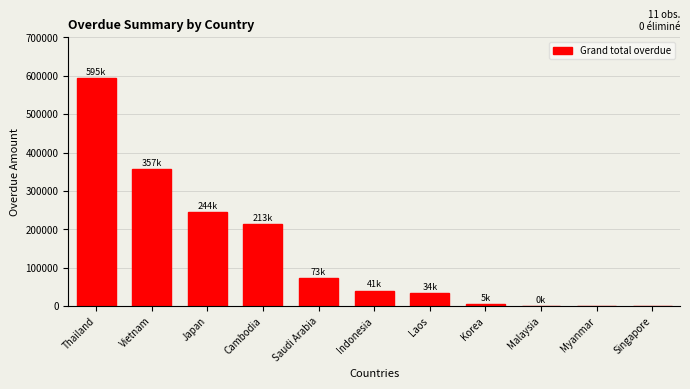

Which label corresponds to the largest value in the chart?

Thailand